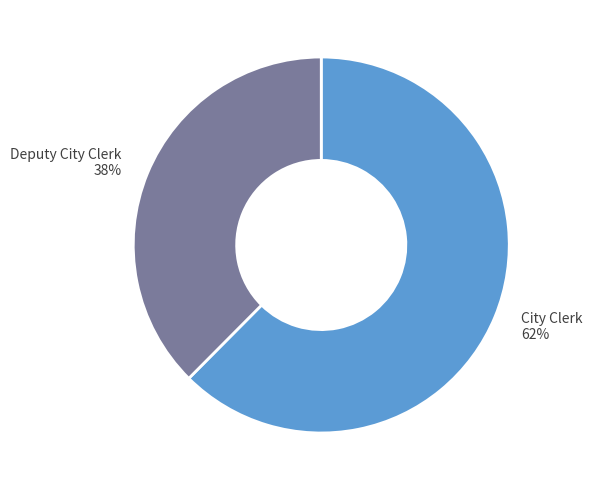

To the nearest percent, what is the average slice percentage?

50%